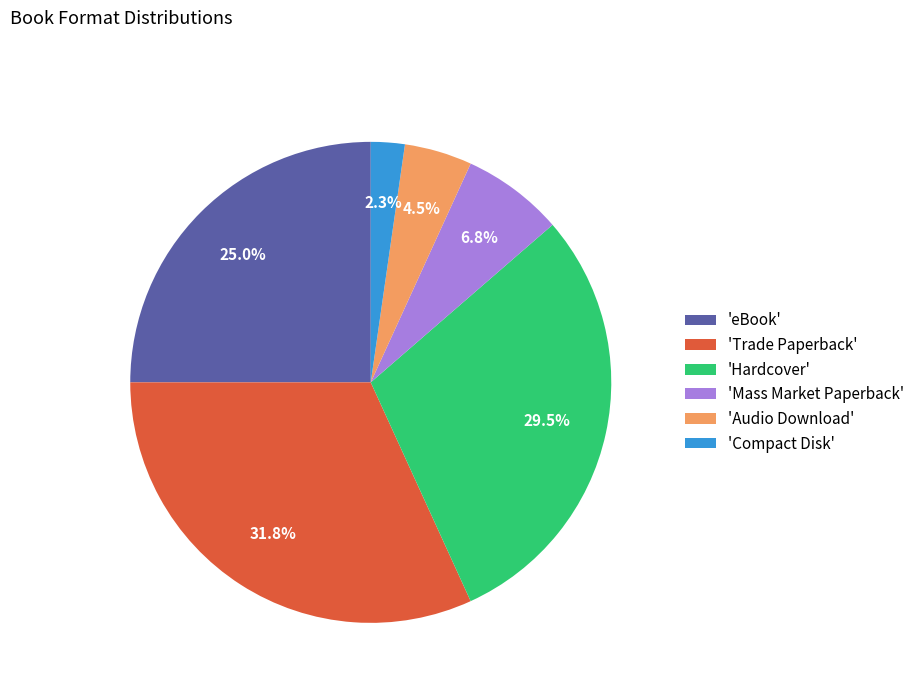

Rank the categories by value from lowest to highest.

'Compact Disk', 'Audio Download', 'Mass Market Paperback', 'eBook', 'Hardcover', 'Trade Paperback'